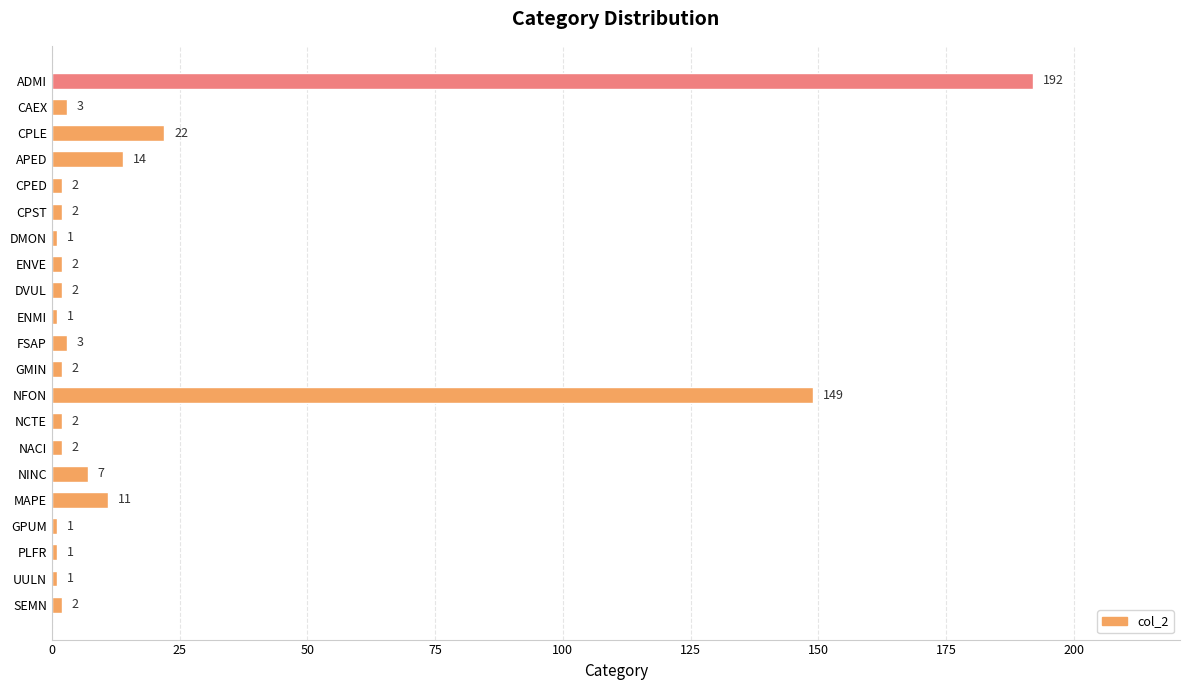

What is the label of the 16th bar from the top?

NINC